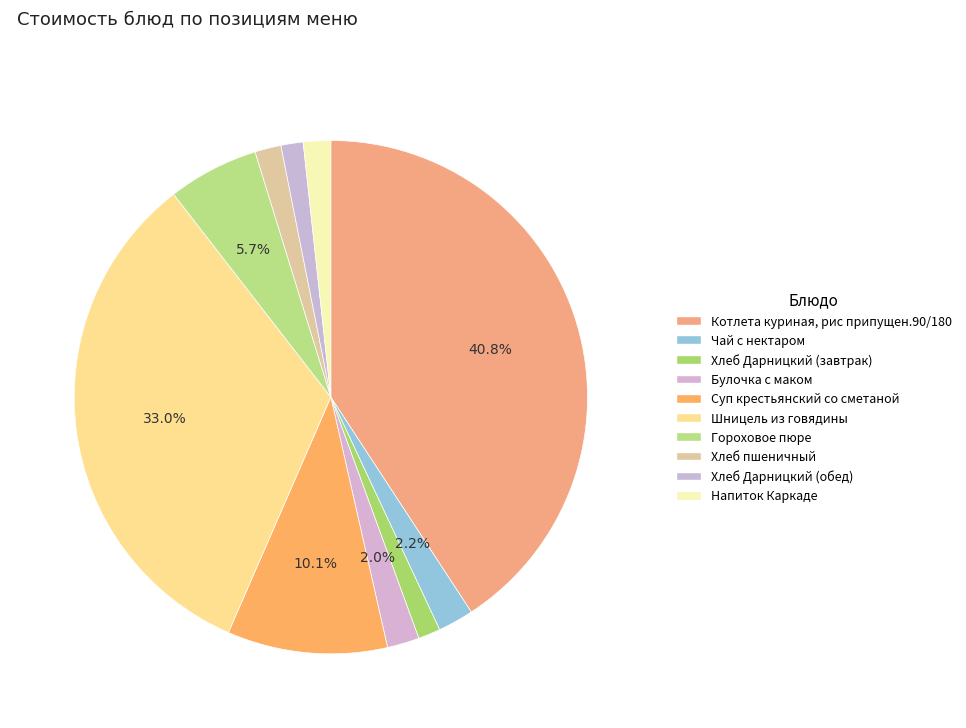

Is there any slice that represents more than half of the pie?

No